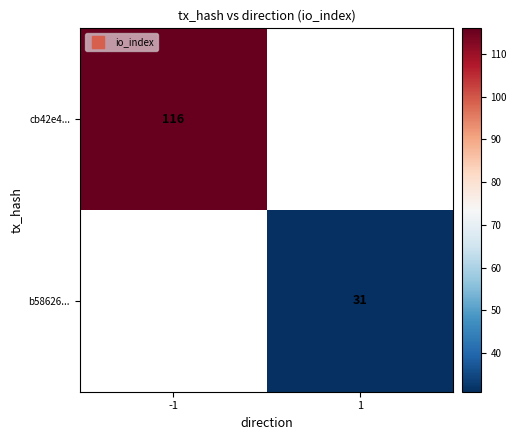

At which label does cb42e4... reach its peak?

-1